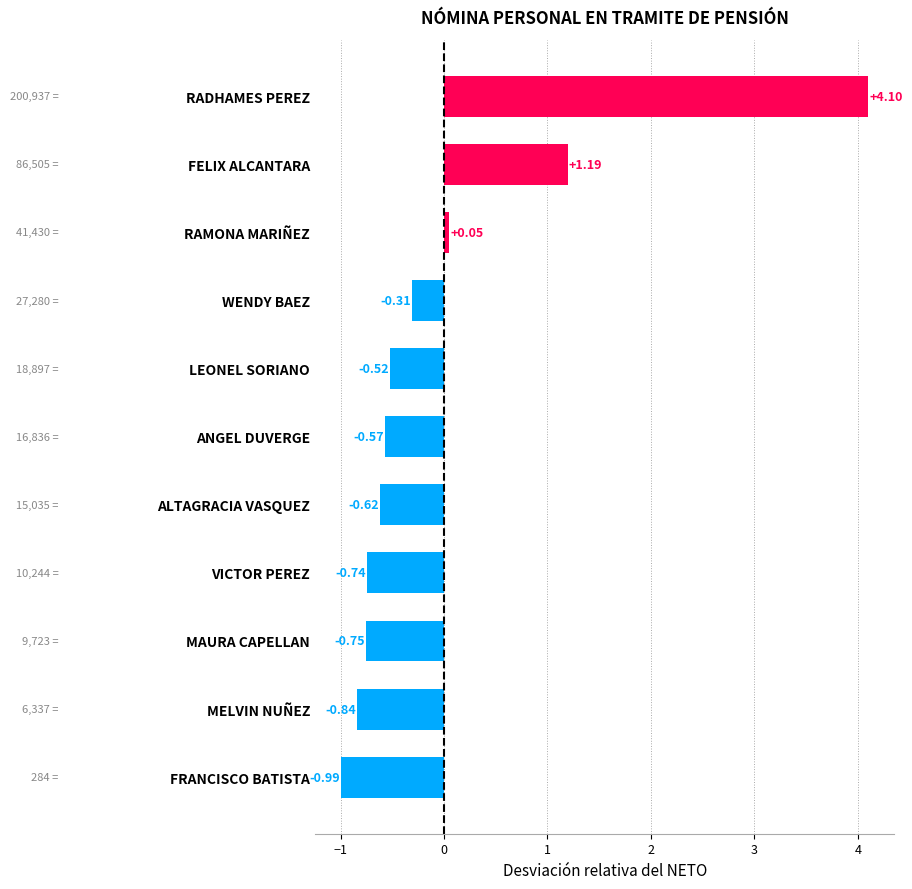

What is the difference between the maximum and minimum values?

5.1